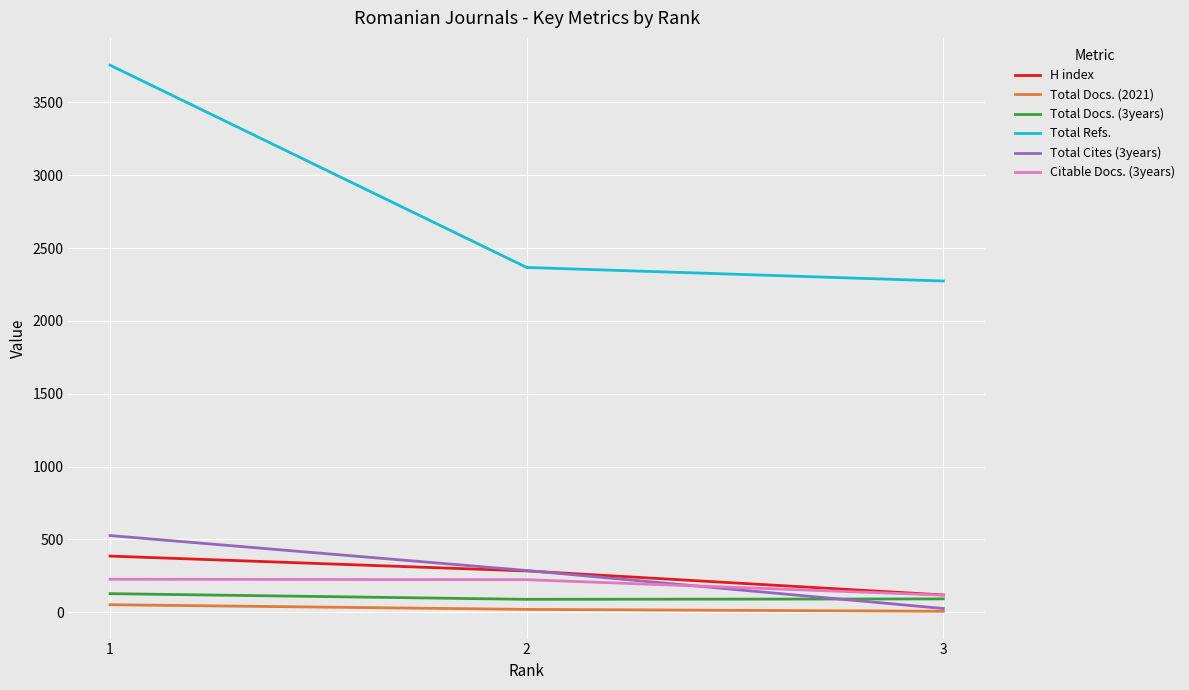

True or false: Citable Docs. (3years) has a value of 223 at 2.

True